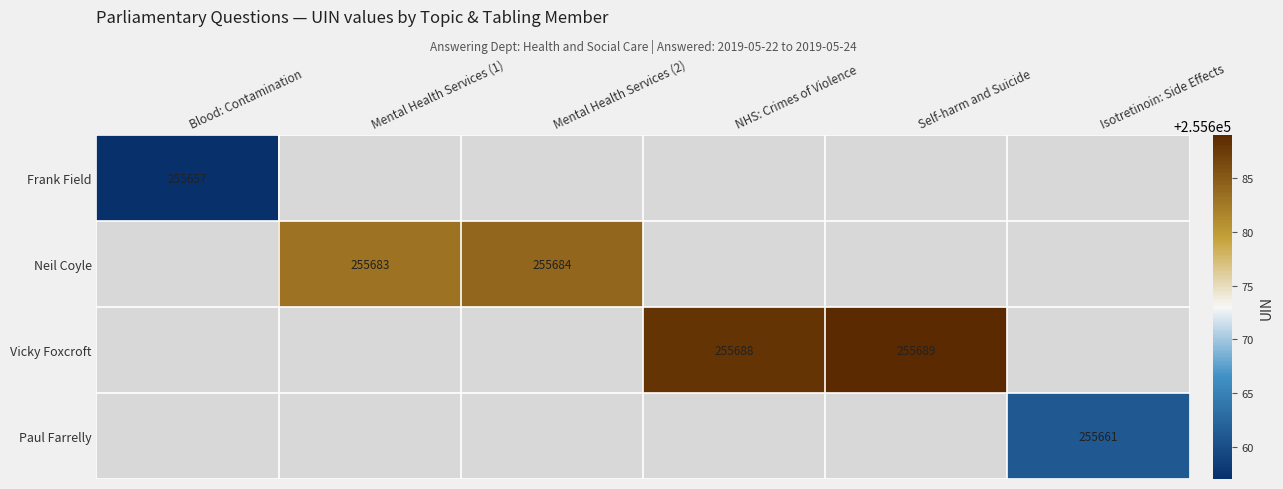

The Vicky Foxcroft series shows 352117 at NHS: Crimes of Violence. True or false?

False